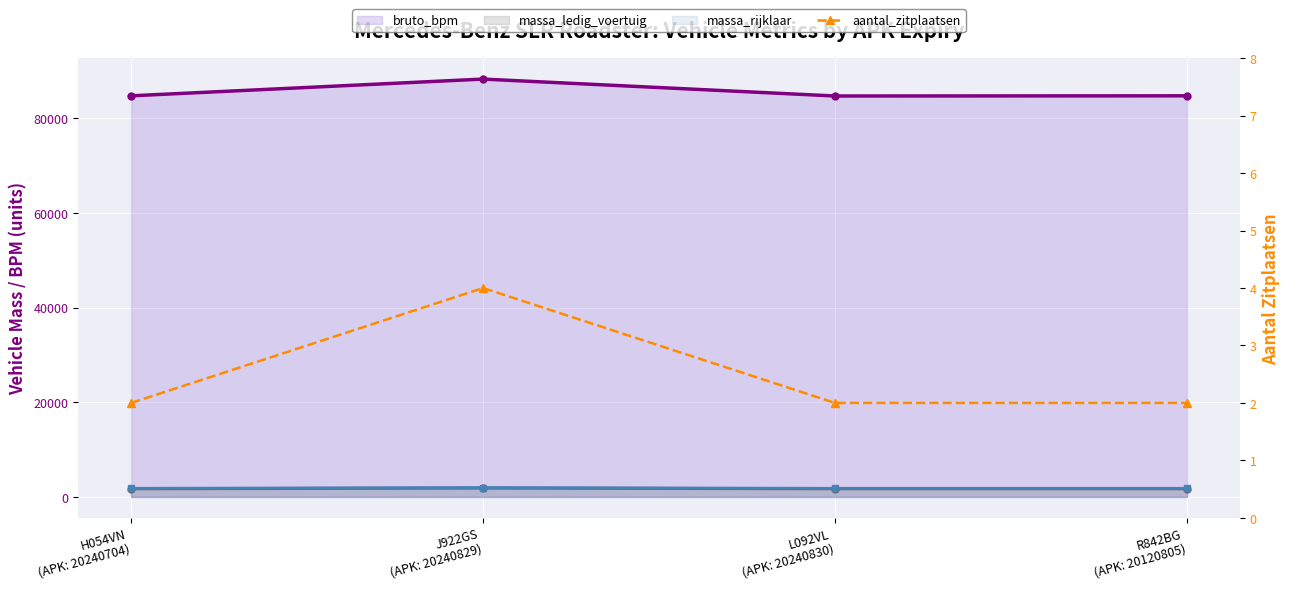

Count the number of categories in the chart.

4